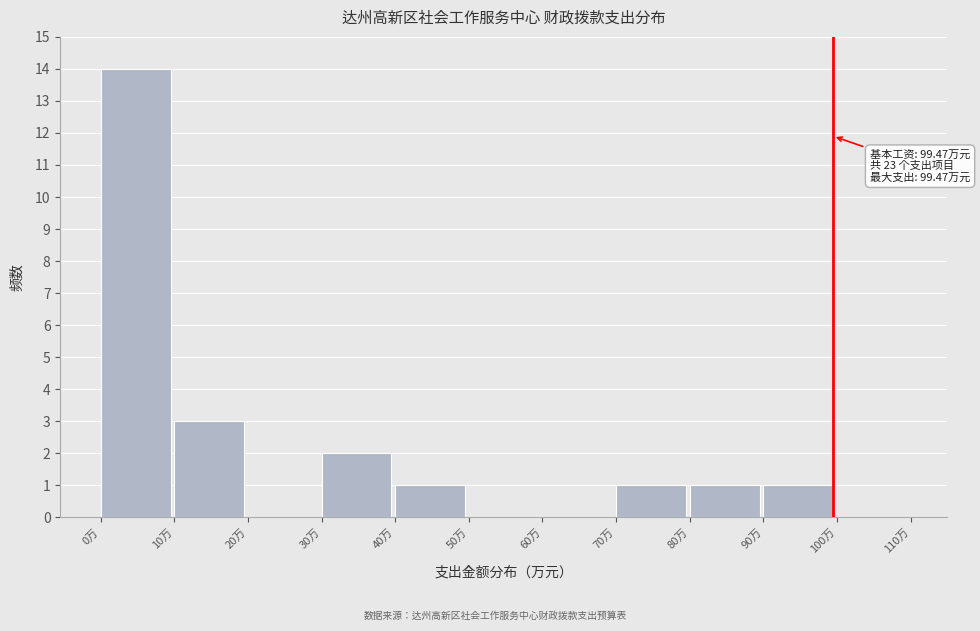

Over which range of the x-axis is the bar tallest?

0 to 10